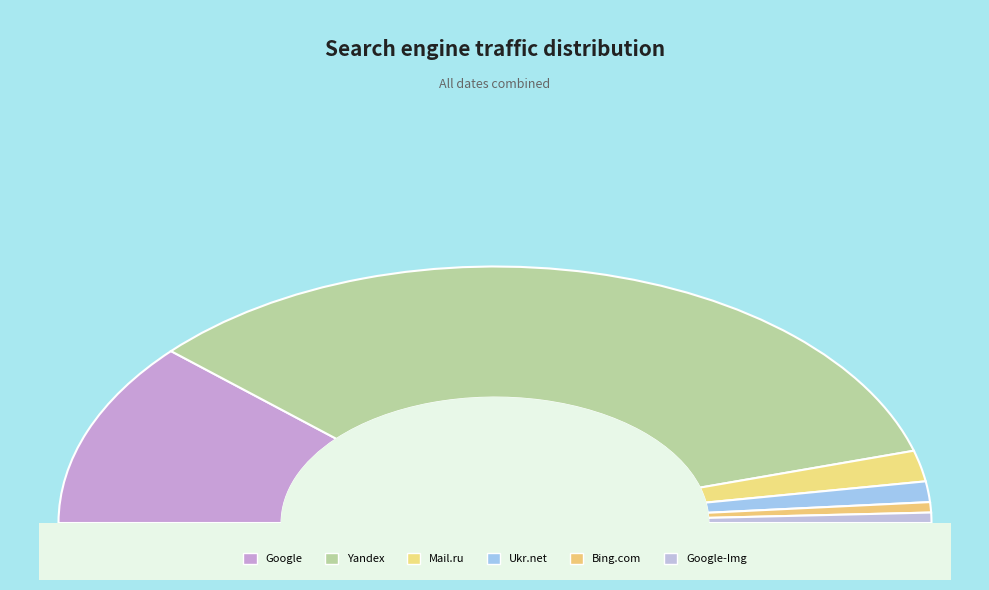

Which category has the biggest portion of the pie?

Yandex